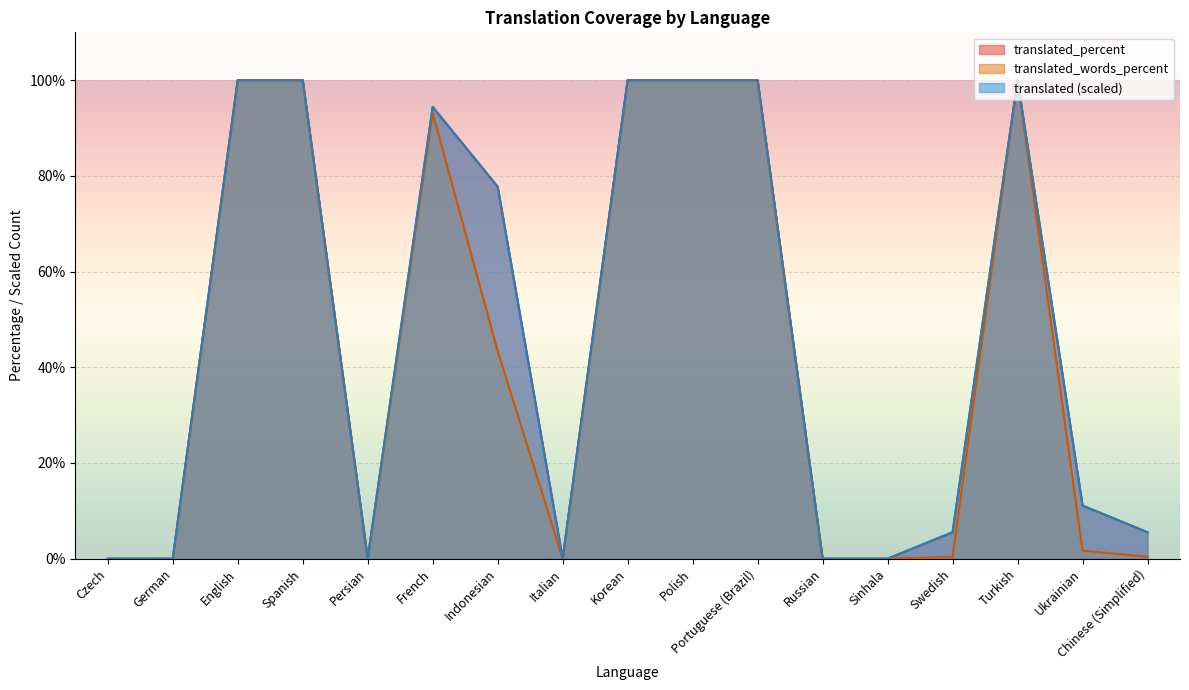

Which category has the lowest value in the translated_words_percent series?

Czech